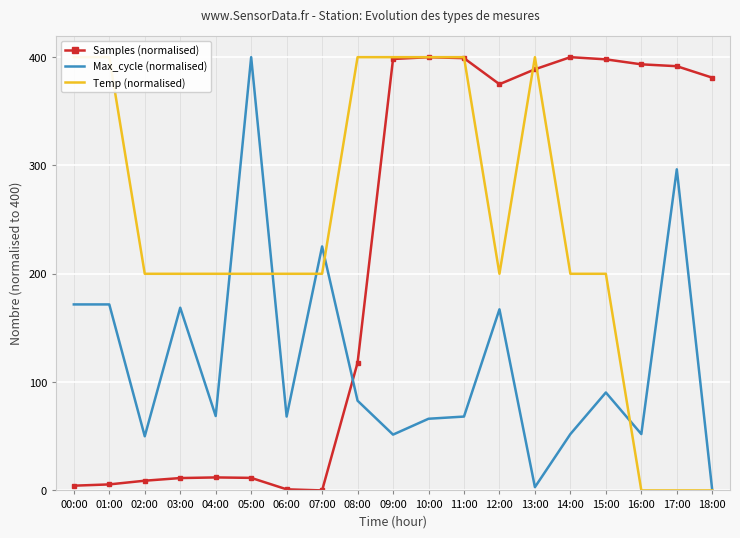

What is the spread (max minus min) of values at 04:00?

188.0